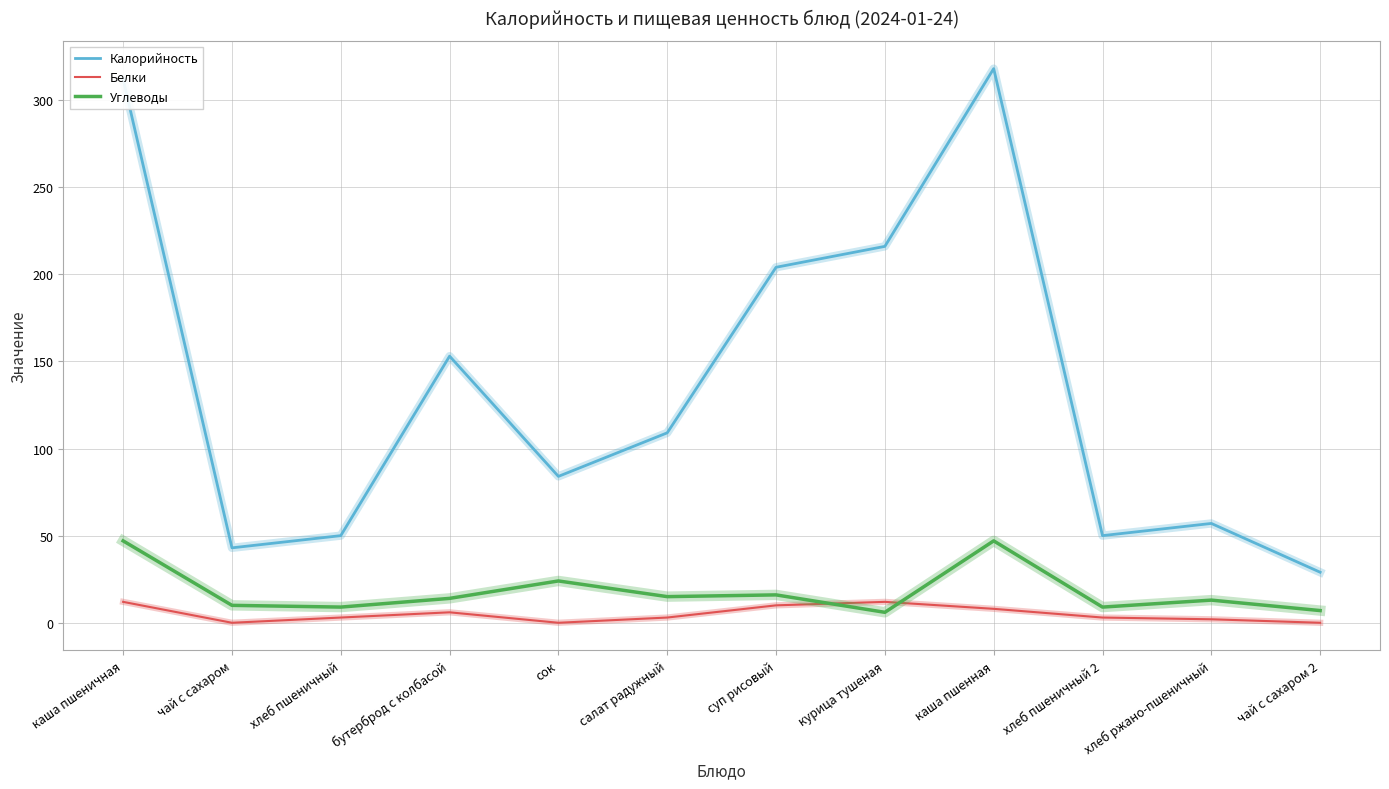

Does the chart display data point markers on the line(s)?

No